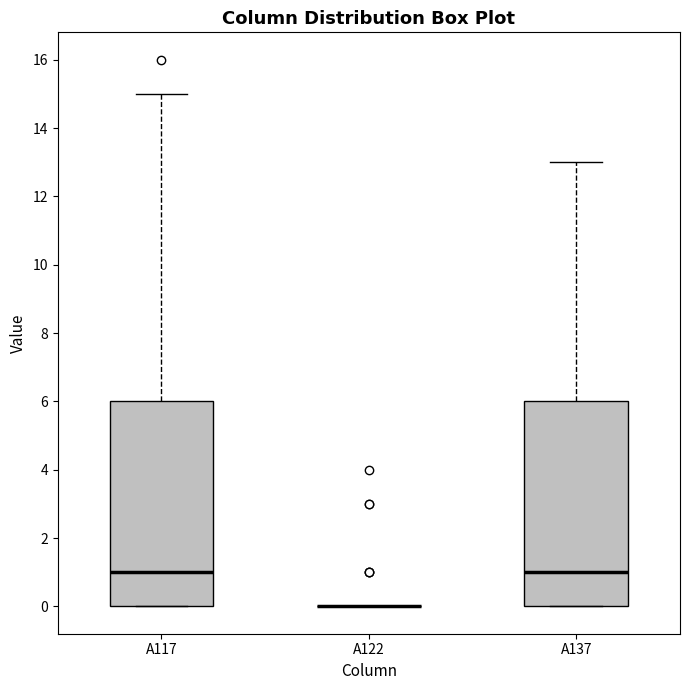

Where does the median line of the box for A137 sit on the y-axis? The values are not printed on the chart, so give them approximately, as read against the axis.

1